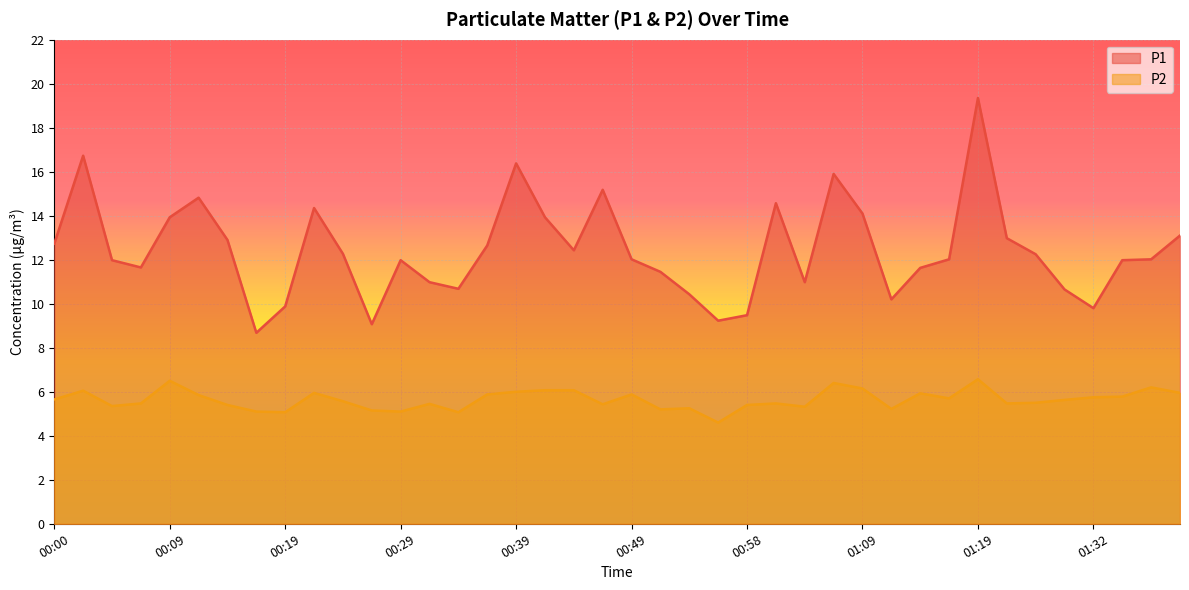

True or false: P2 and P1 cross at least once.

False